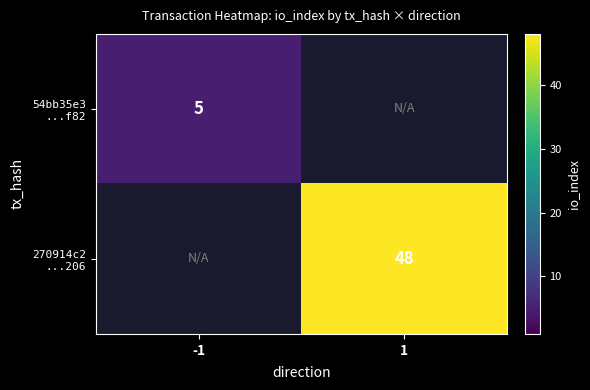

How many values in 54bb35e3 ...f82 are above zero?

1